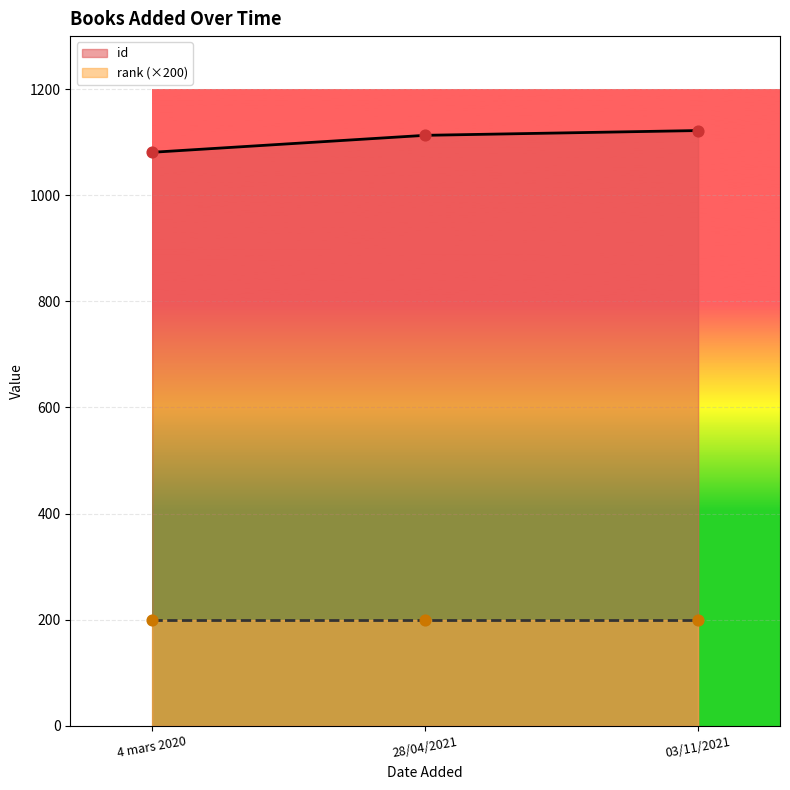

What is the change in value from 28/04/2021 to 03/11/2021?

+9